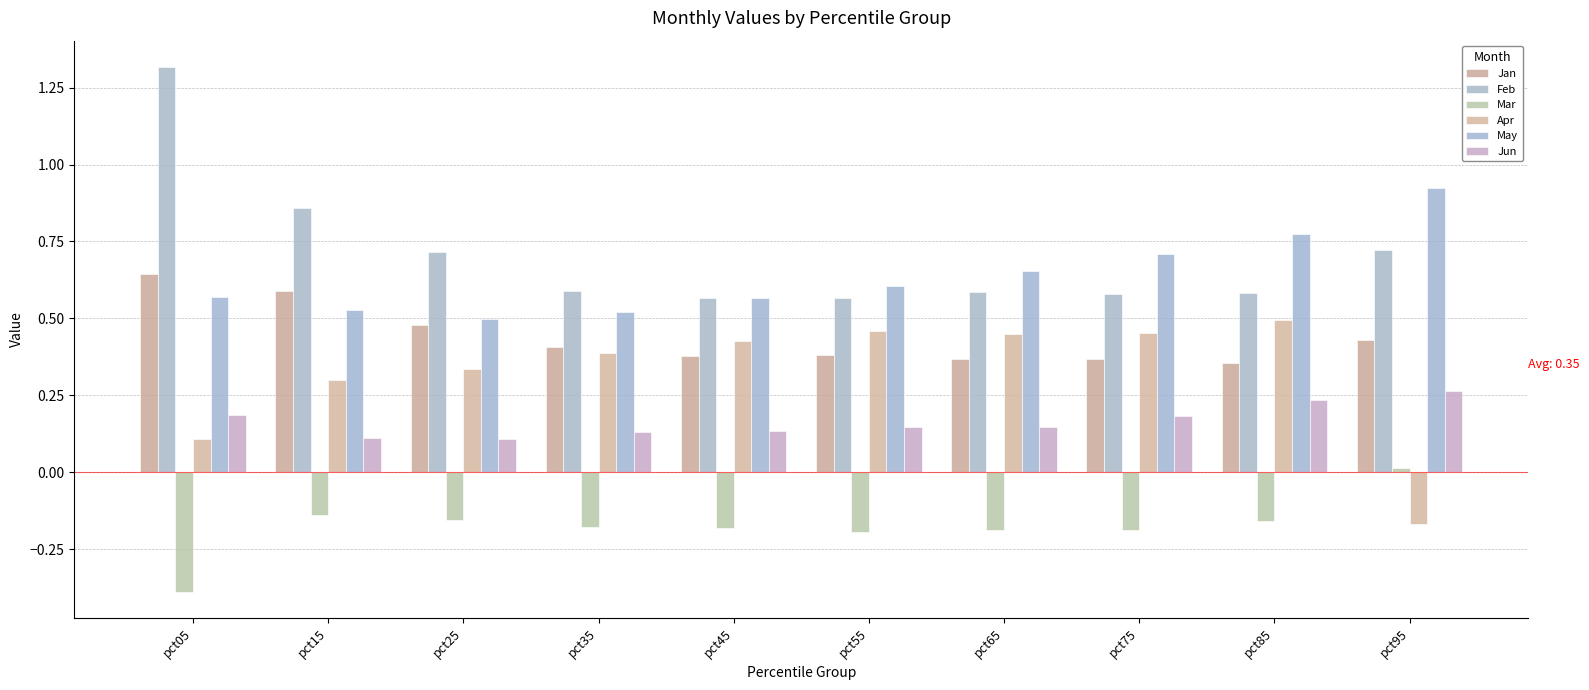

Between pct65 and pct25, which is larger?

pct25